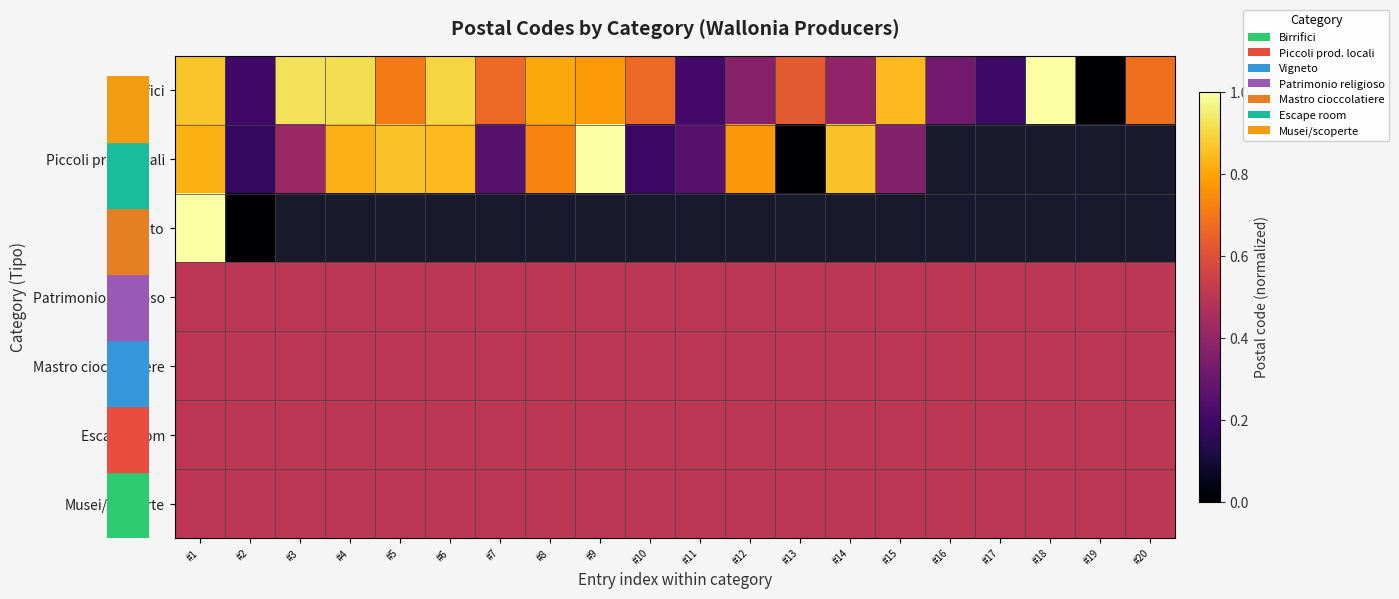

At how many categories does at least one series exceed 0?

20